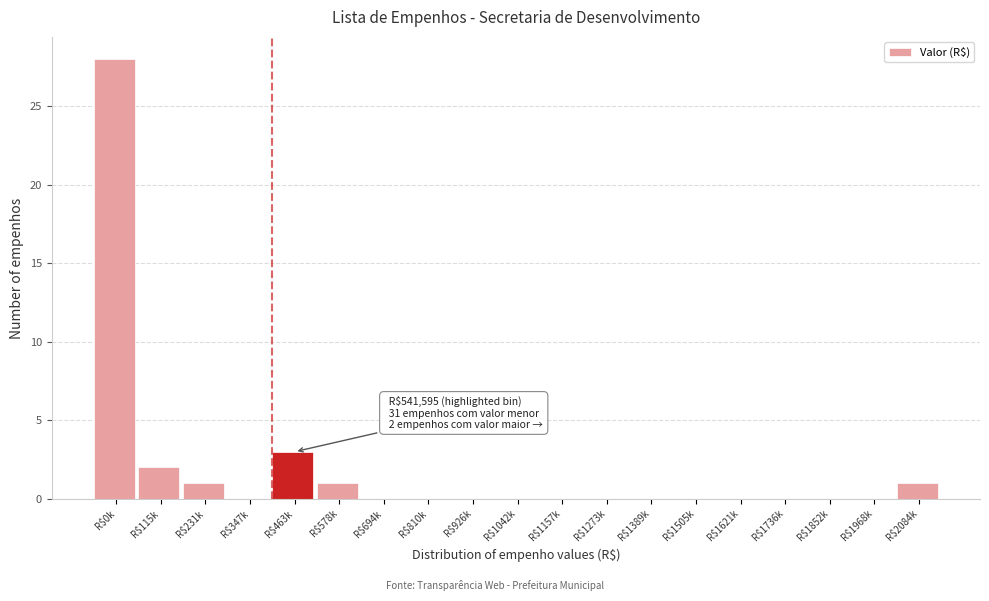

Which label corresponds to the largest value in the chart?

R$0k